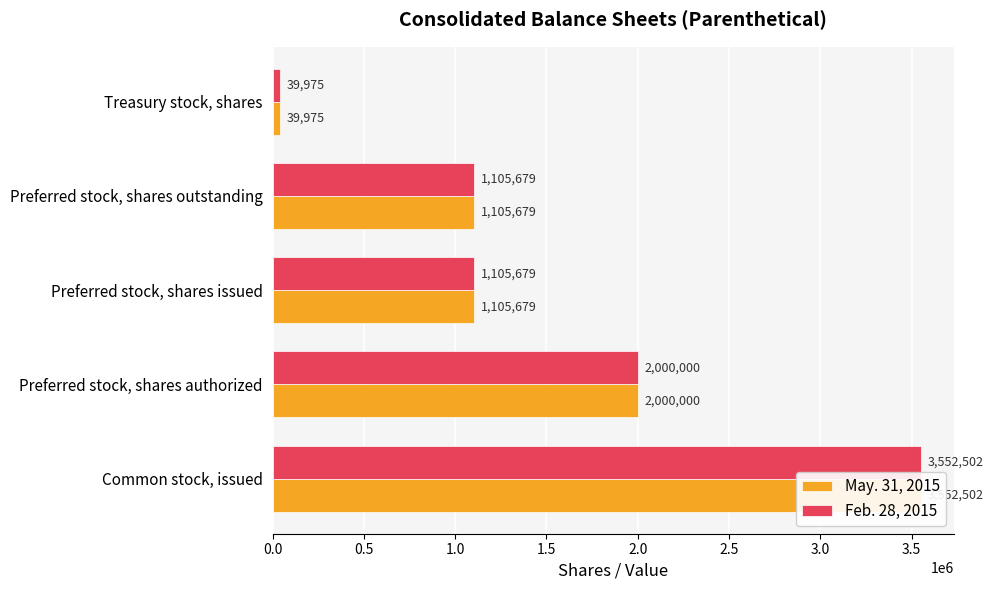

Reading left to right, transcribe all the data shown in this chart.

May. 31, 2015: 3552502	2000000	1105679	1105679	39975
Feb. 28, 2015: 3552502	2000000	1105679	1105679	39975